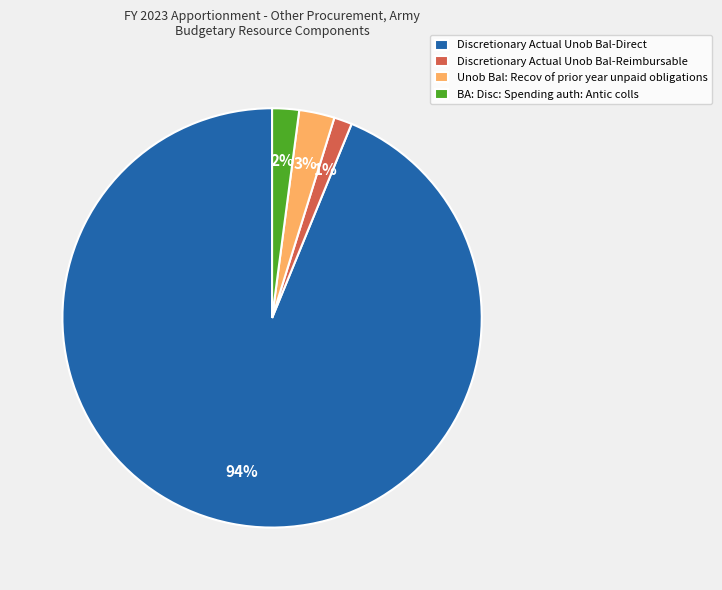

To the nearest percent, what is the combined percentage of Unob Bal: Recov of prior year unpaid obligations and Discretionary Actual Unob Bal-Direct?

97%